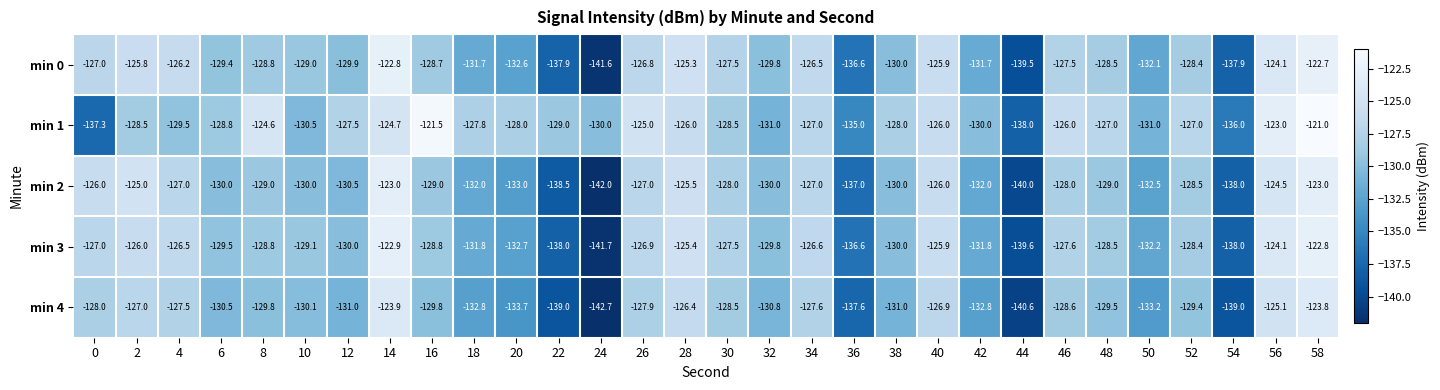

What is the total value across all series at 56?

-620.8